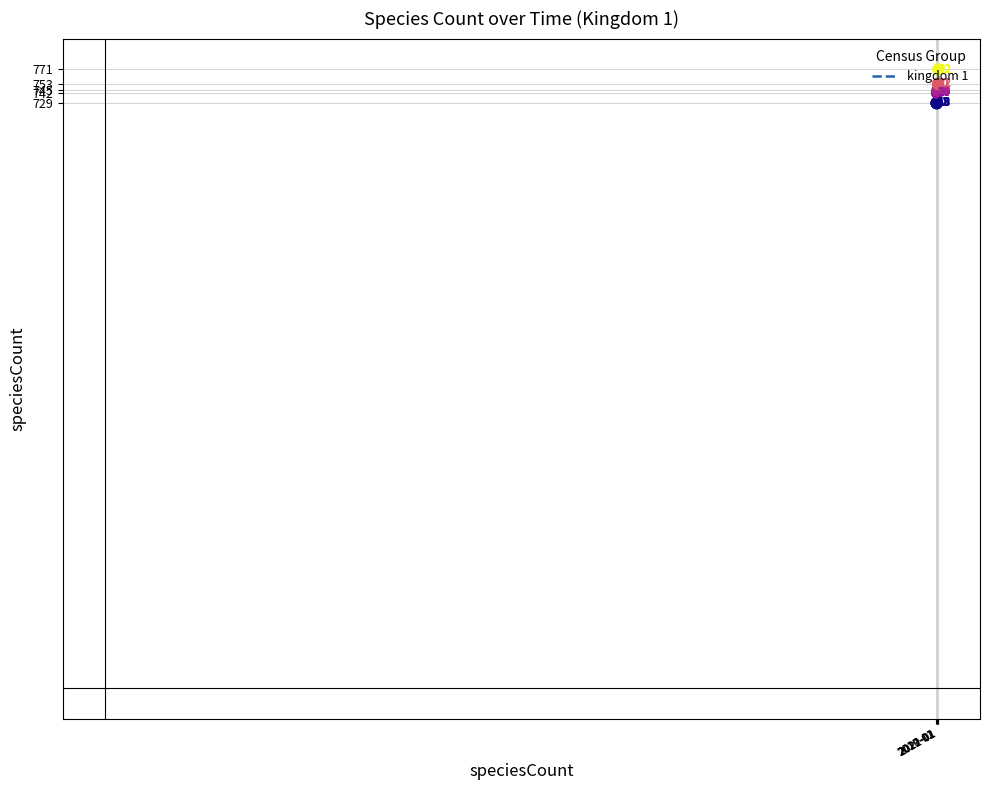

What is the maximum value shown in the chart?

771